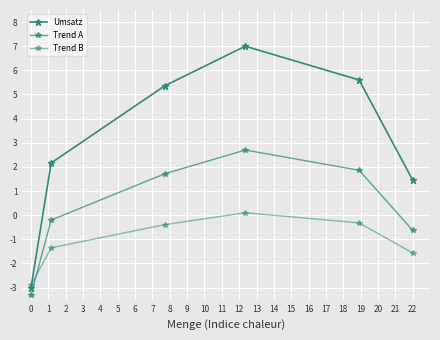

Rank the series by their maximum value, from highest to lowest.

Umsatz, Trend A, Trend B